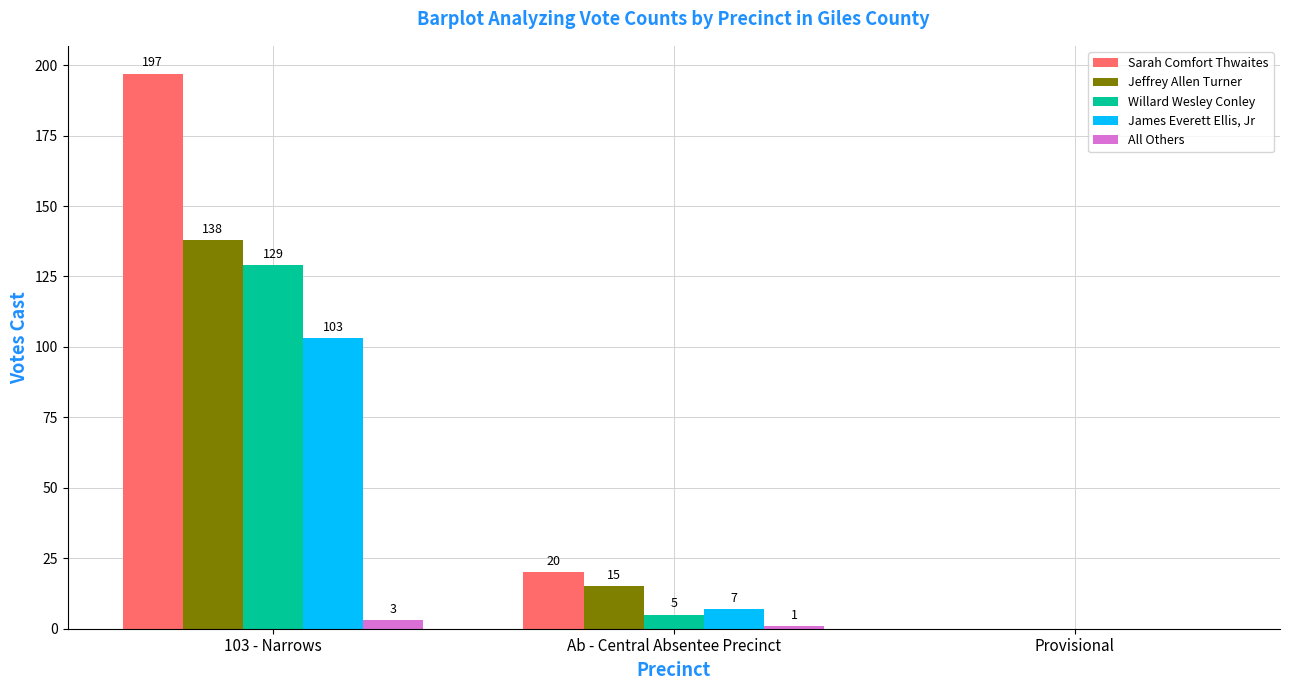

How many distinct data groups are displayed?

5